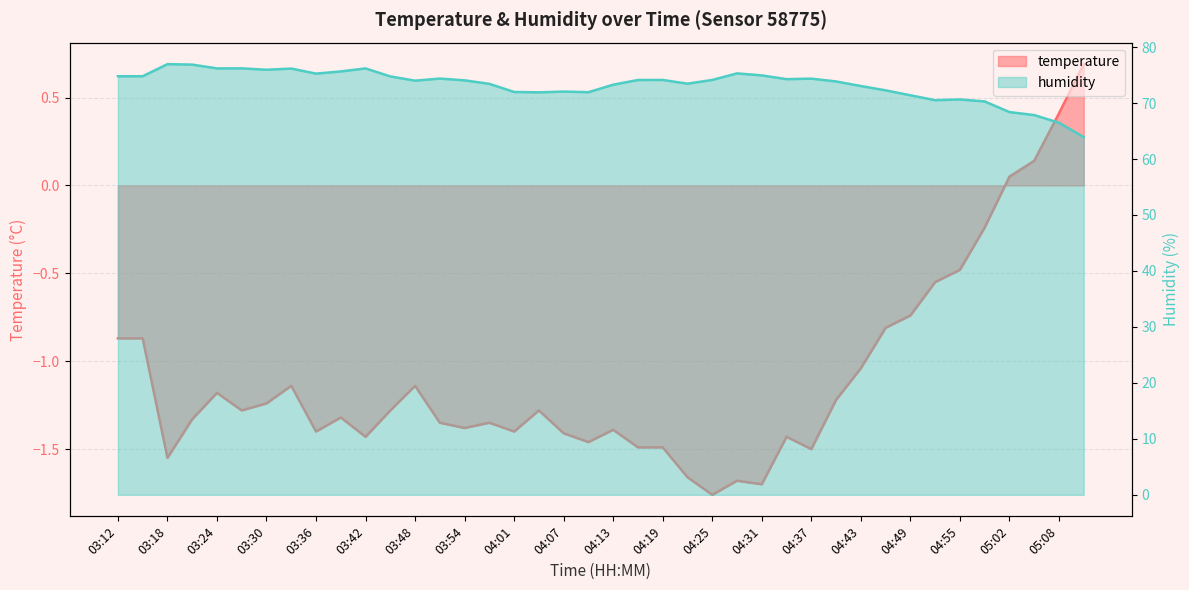

True or false: temperature has a value of -0.9 at 03:15.

True